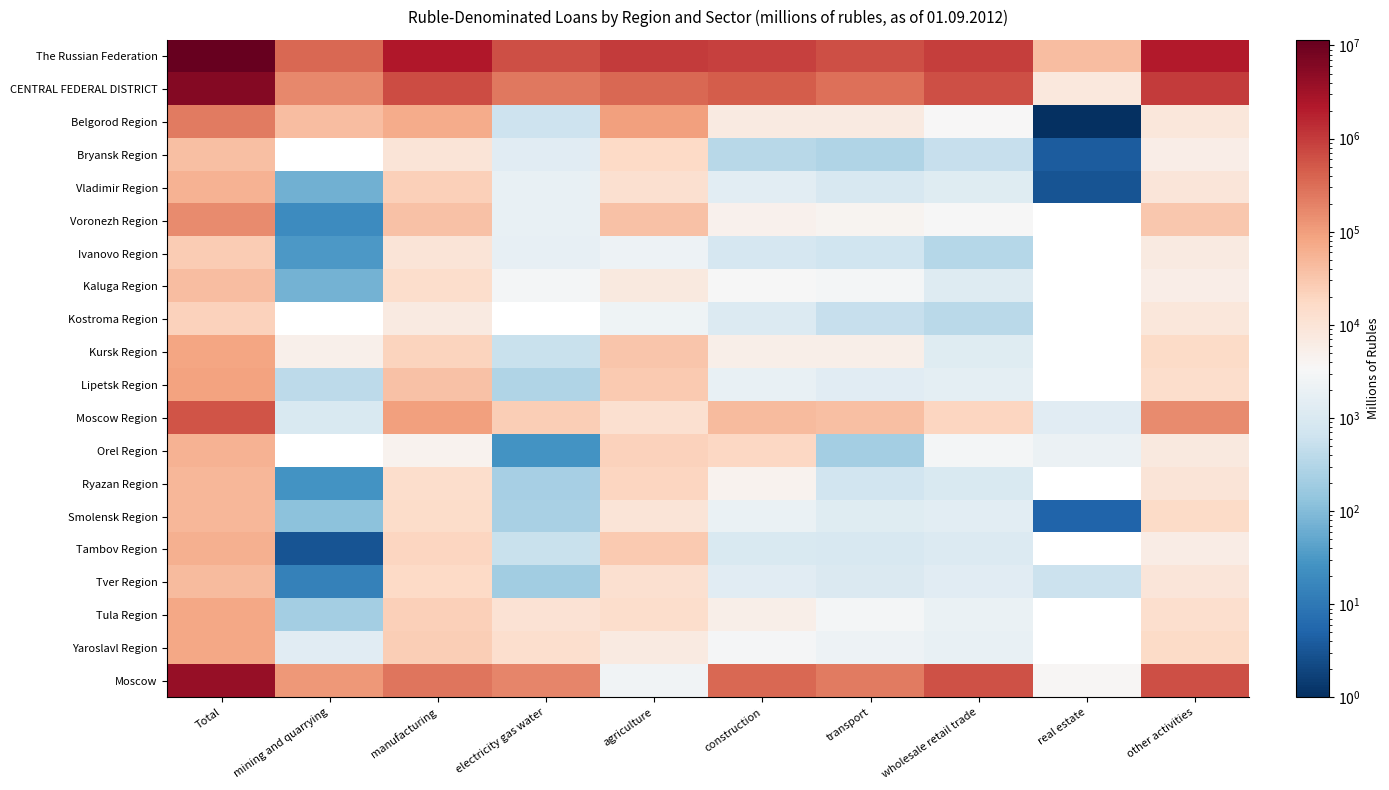

What is the maximum value shown in the chart?

11485036